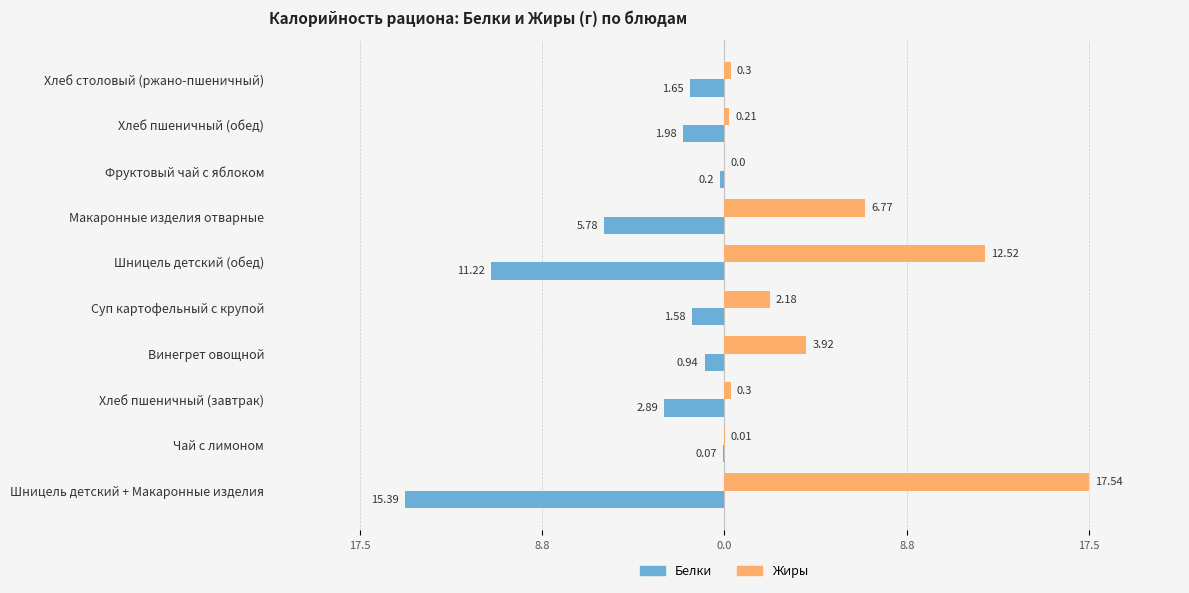

What are all the series names shown in the legend?

Белки, Жиры